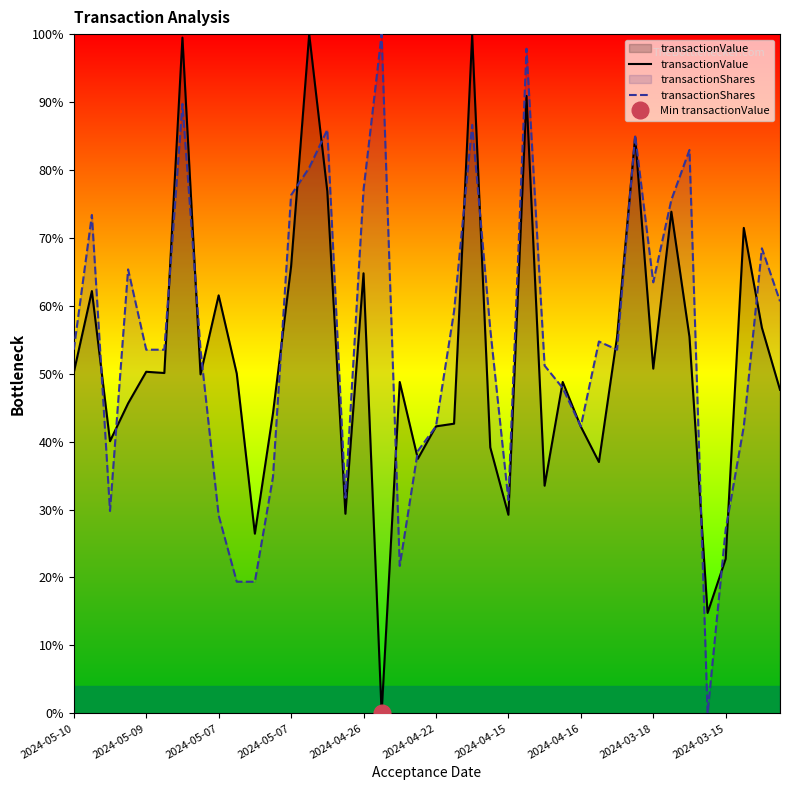

Rank the series by their average value, from lowest to highest.

transactionValue, transactionShares